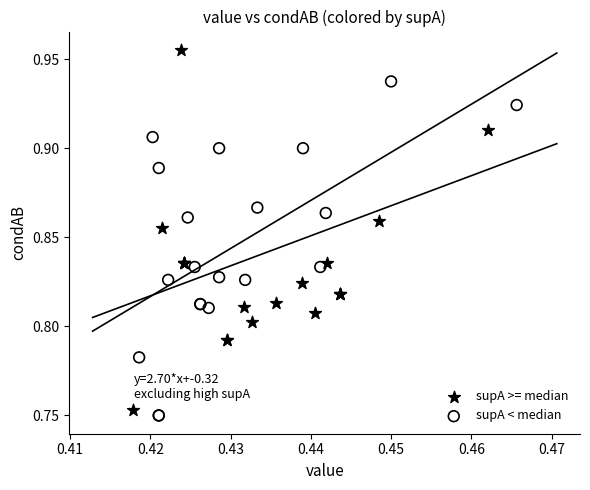

What are all the series names shown in the legend?

supA >= median, supA < median